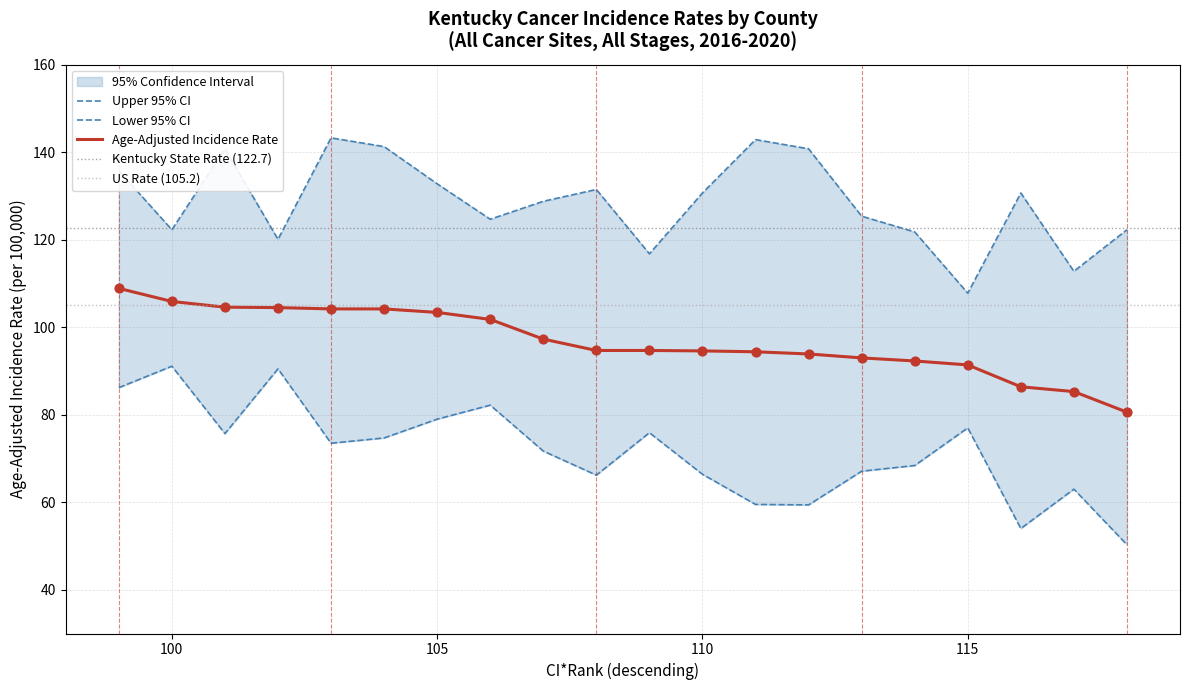

What is the maximum value for Age-Adjusted Incidence Rate?

108.9